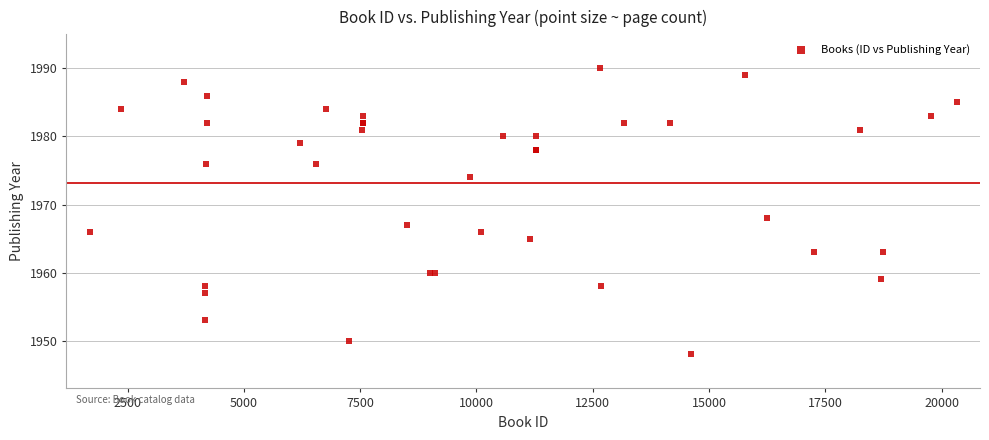

What Y value in the scatter plot is closest to 1969?

1968